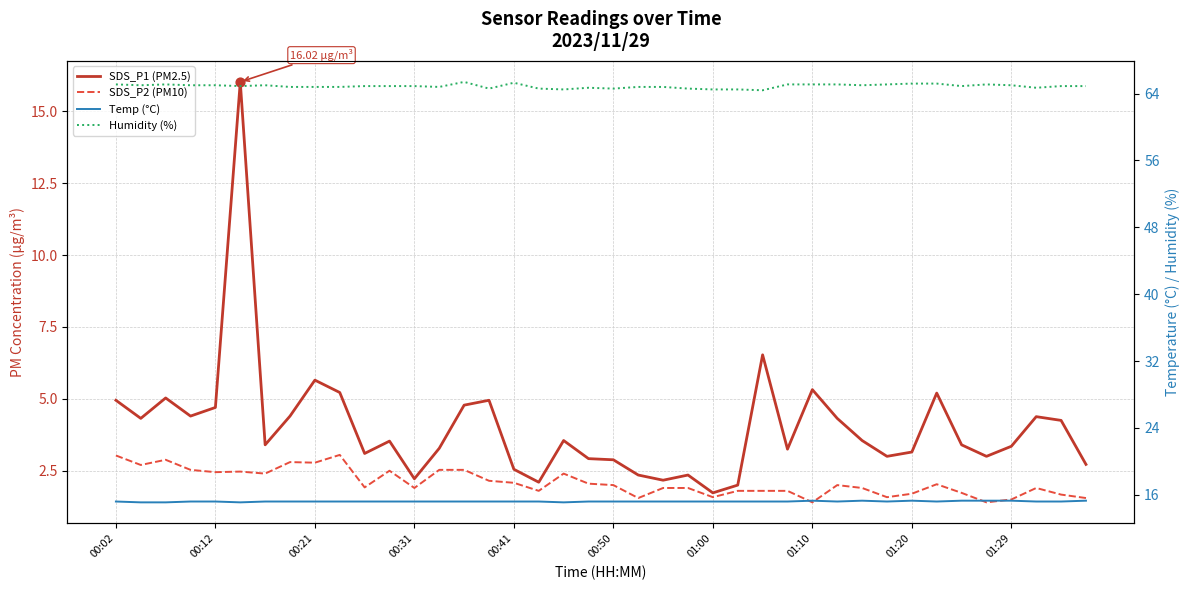

What is the total value across all series at 01:29?

88.3